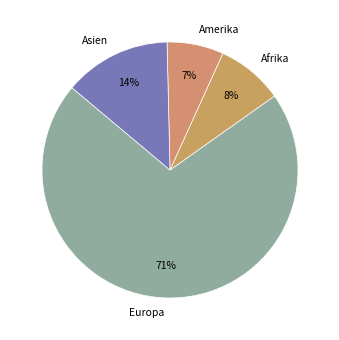

What is the largest slice in the pie chart?

Europa